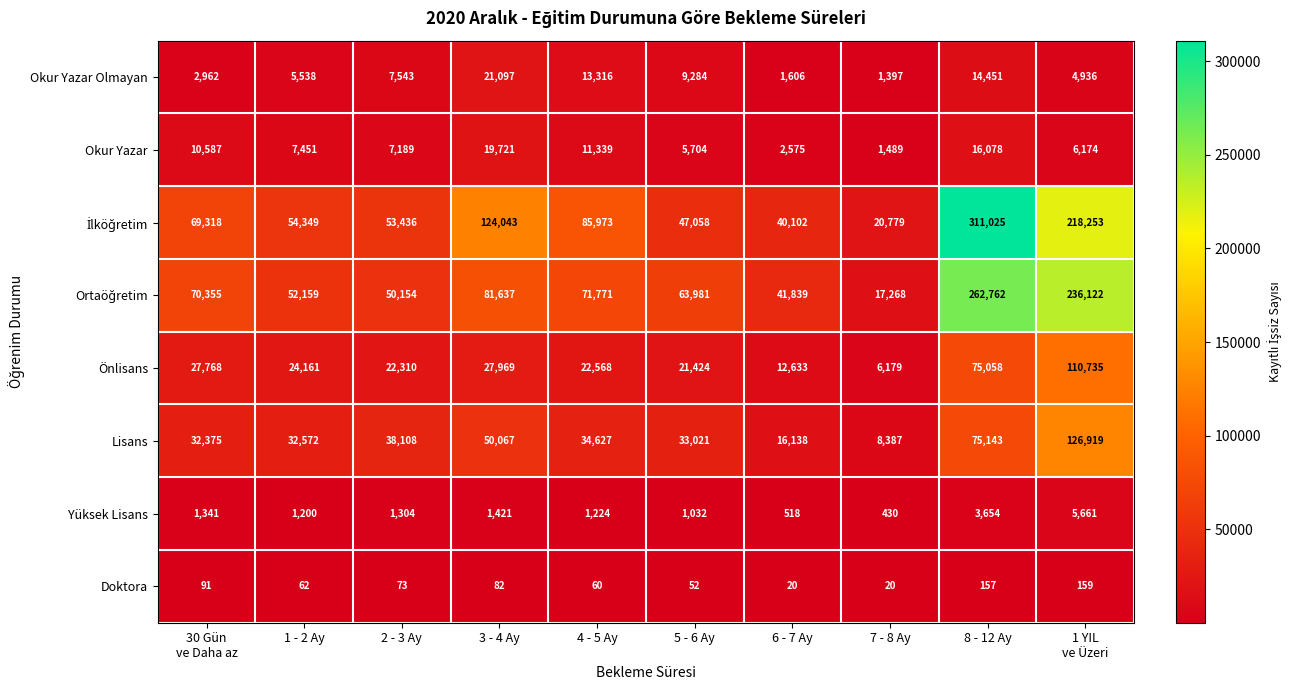

What is the average value of the Lisans series?

44736